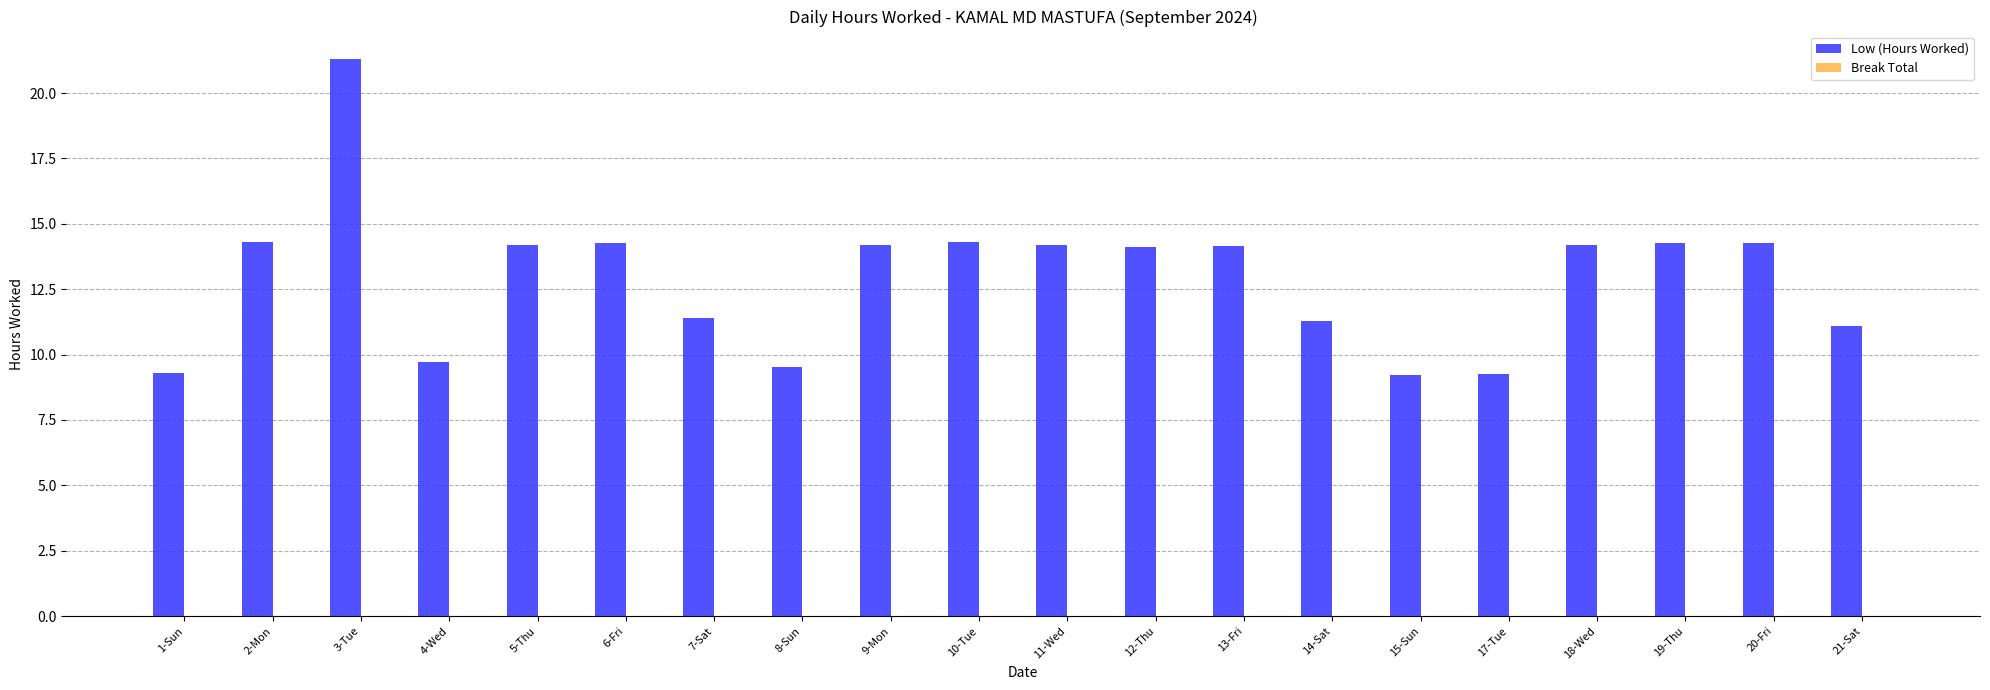

What is the ratio of the value at 8-Sun to the value at 18-Wed?

0.7